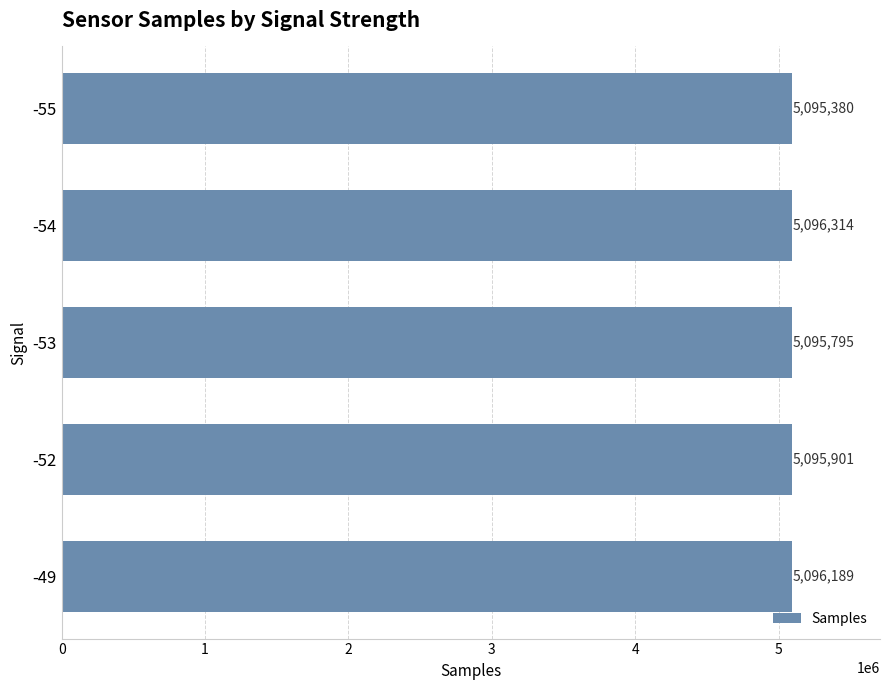

Reading bottom to top, list all the values displayed in this chart.

-49=5096189	-52=5095901	-53=5095795	-54=5096314	-55=5095380